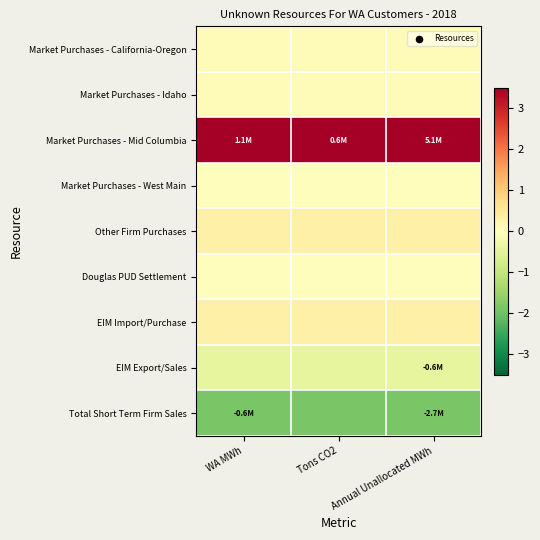

Reading right to left, transcribe all the data shown in this chart.

Market Purchases - California-Oregon: Annual Unallocated MWh=0.1	Tons CO2=0.1	WA MWh=0.1
Market Purchases - Idaho: Annual Unallocated MWh=0.1	Tons CO2=0.1	WA MWh=0.1
Market Purchases - Mid Columbia: Annual Unallocated MWh=3.5	Tons CO2=3.5	WA MWh=3.5
Market Purchases - West Main: Annual Unallocated MWh=0.0	Tons CO2=0.0	WA MWh=0.0
Other Firm Purchases: Annual Unallocated MWh=0.3	Tons CO2=0.3	WA MWh=0.3
Douglas PUD Settlement: Annual Unallocated MWh=0.0	Tons CO2=0.0	WA MWh=0.0
EIM Import/Purchase: Annual Unallocated MWh=0.3	Tons CO2=0.3	WA MWh=0.3
EIM Export/Sales: Annual Unallocated MWh=-0.4	Tons CO2=-0.4	WA MWh=-0.4
Total Short Term Firm Sales: Annual Unallocated MWh=-1.9	Tons CO2=-1.9	WA MWh=-1.9